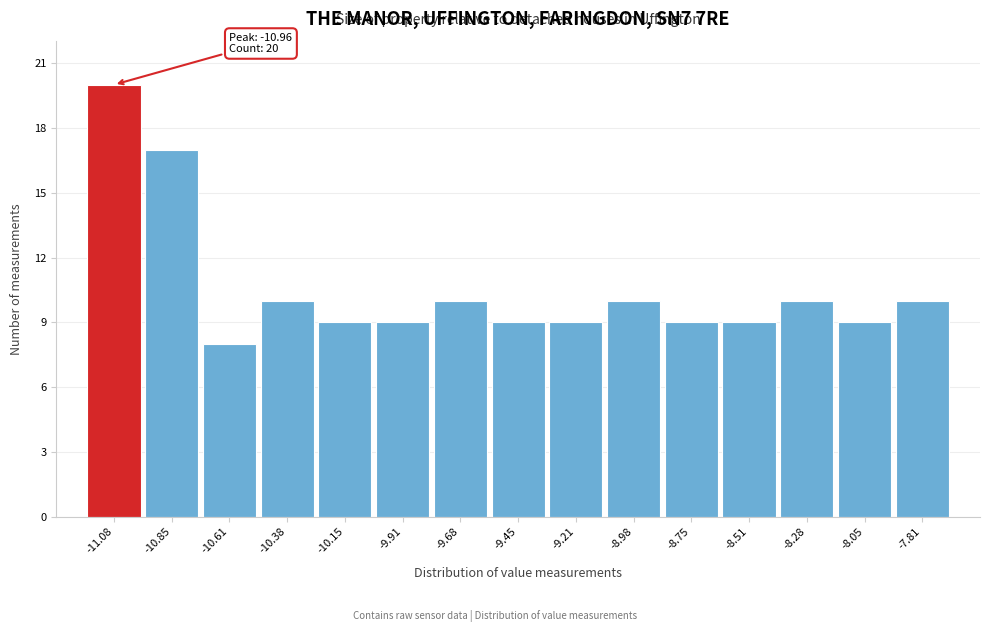

Reading right to left, transcribe all the data shown in this chart.

-7.81=10	-8.05=9	-8.28=10	-8.51=9	-8.75=9	-8.98=10	-9.21=9	-9.45=9	-9.68=10	-9.91=9	-10.15=9	-10.38=10	-10.61=8	-10.85=17	-11.08=20